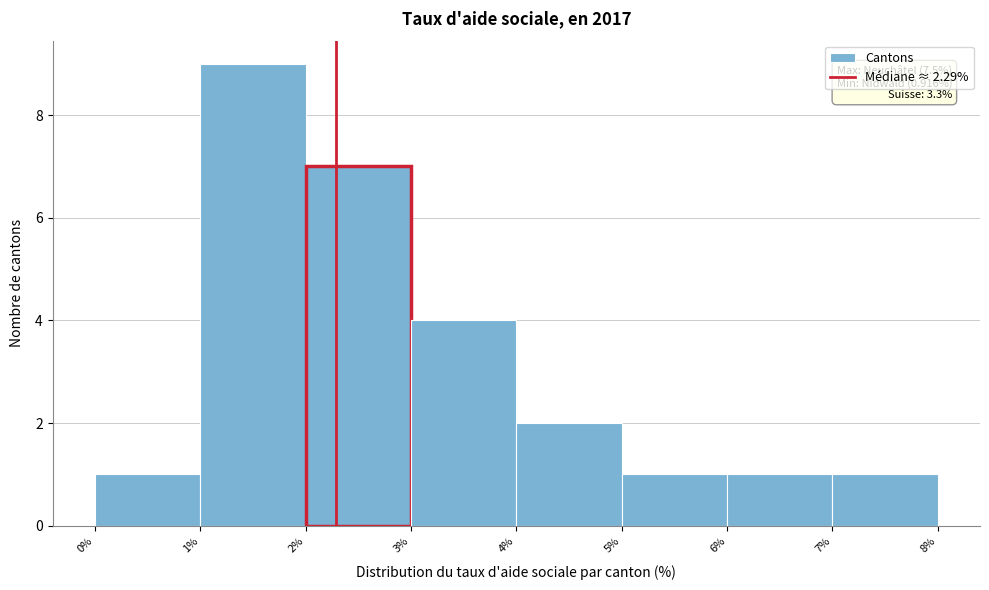

Which range on the x-axis has the tallest bar?

1% to 2%